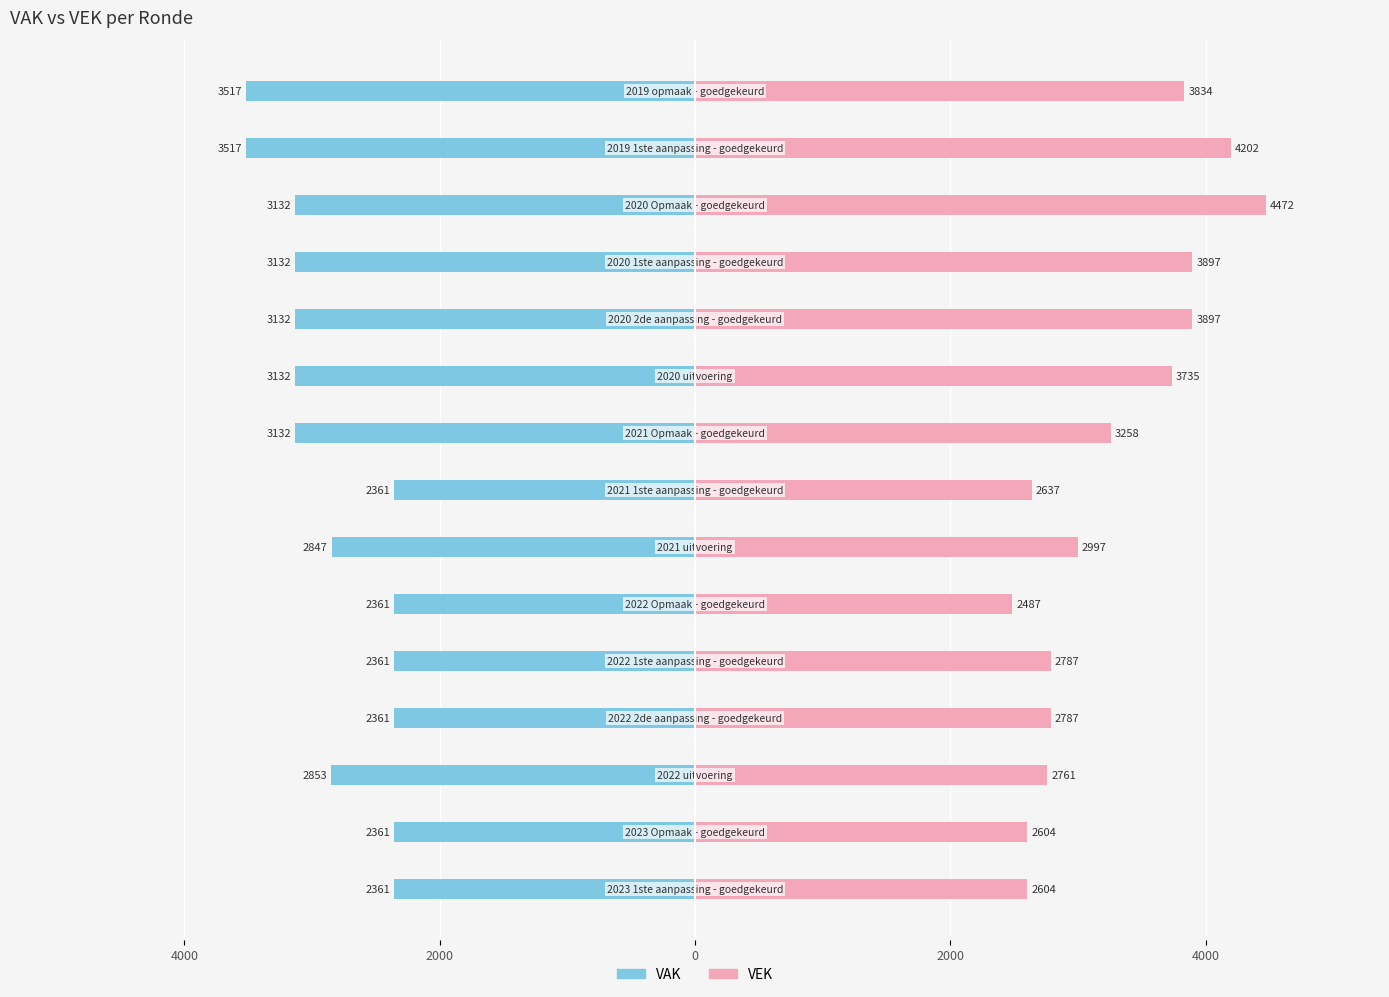

What is the difference between the VEK values at 14 and 13?

368